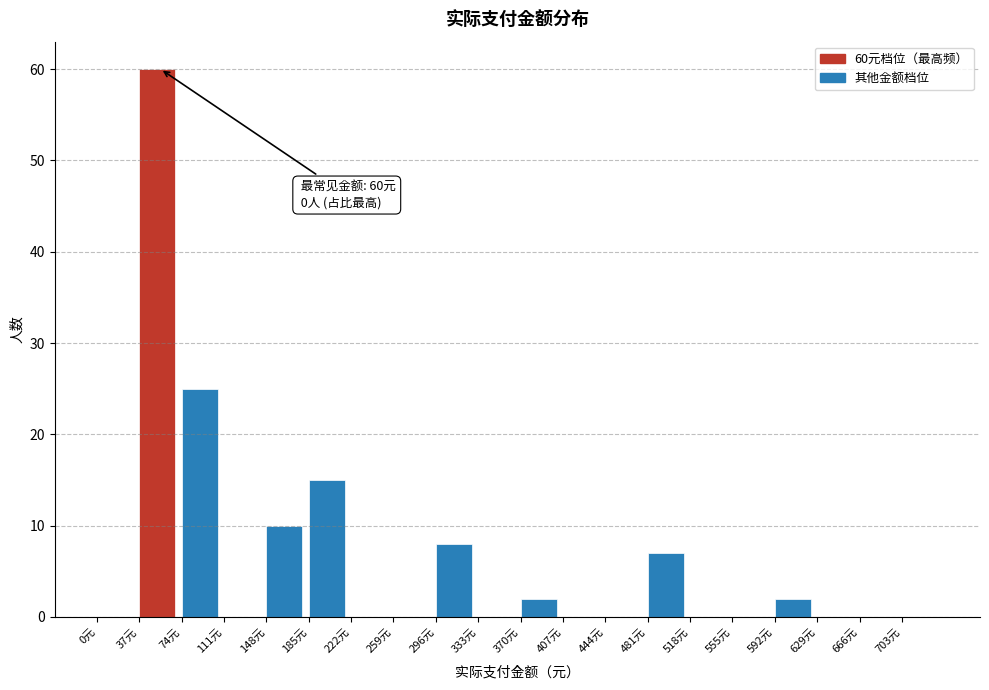

Over which range of the x-axis is the bar tallest?

37 to 74